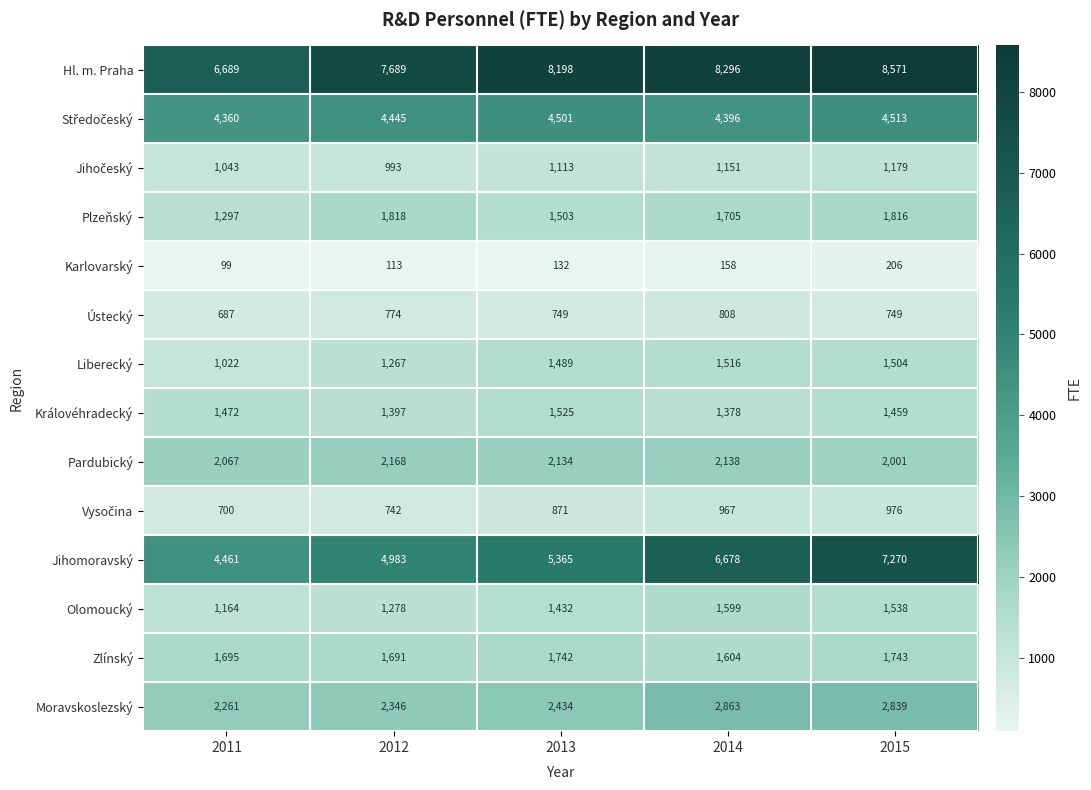

Where is Liberecký nearest to the value 1269?

2012